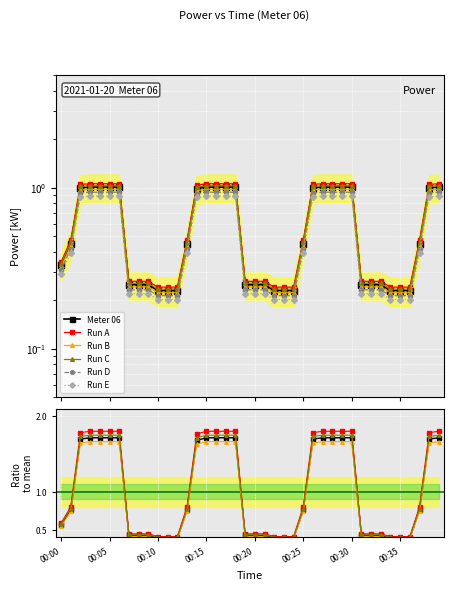

Which label corresponds to the largest value in the chart?

00:15